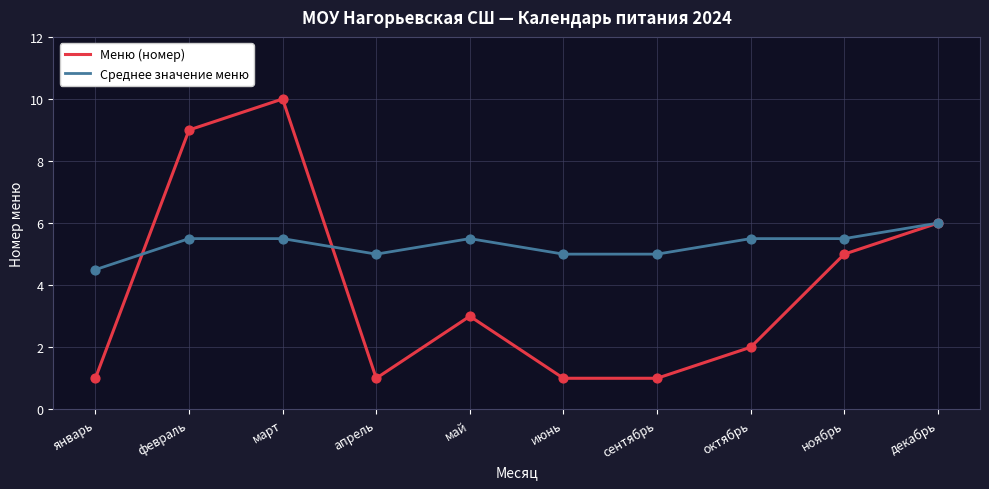

What are all the series names shown in the legend?

Меню (номер), Среднее значение меню